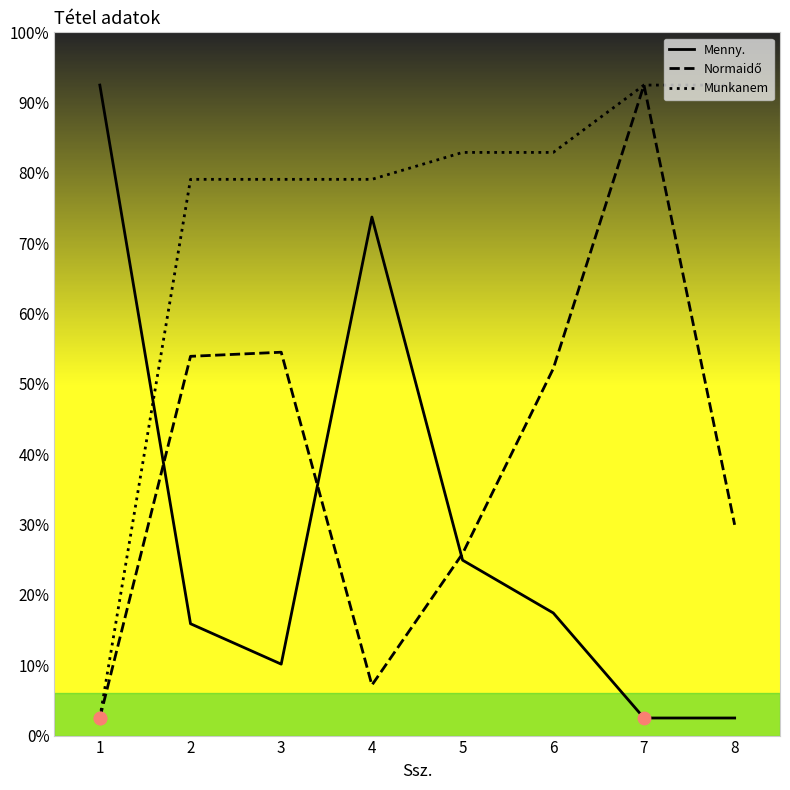

Is the value of Munkanem at 6 greater than the value of Normaidő at 6?

Yes